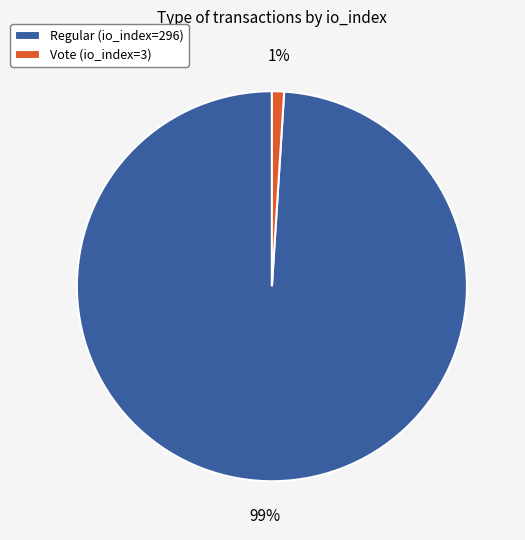

Does Vote (io_index=3) account for over 50% of the chart?

No